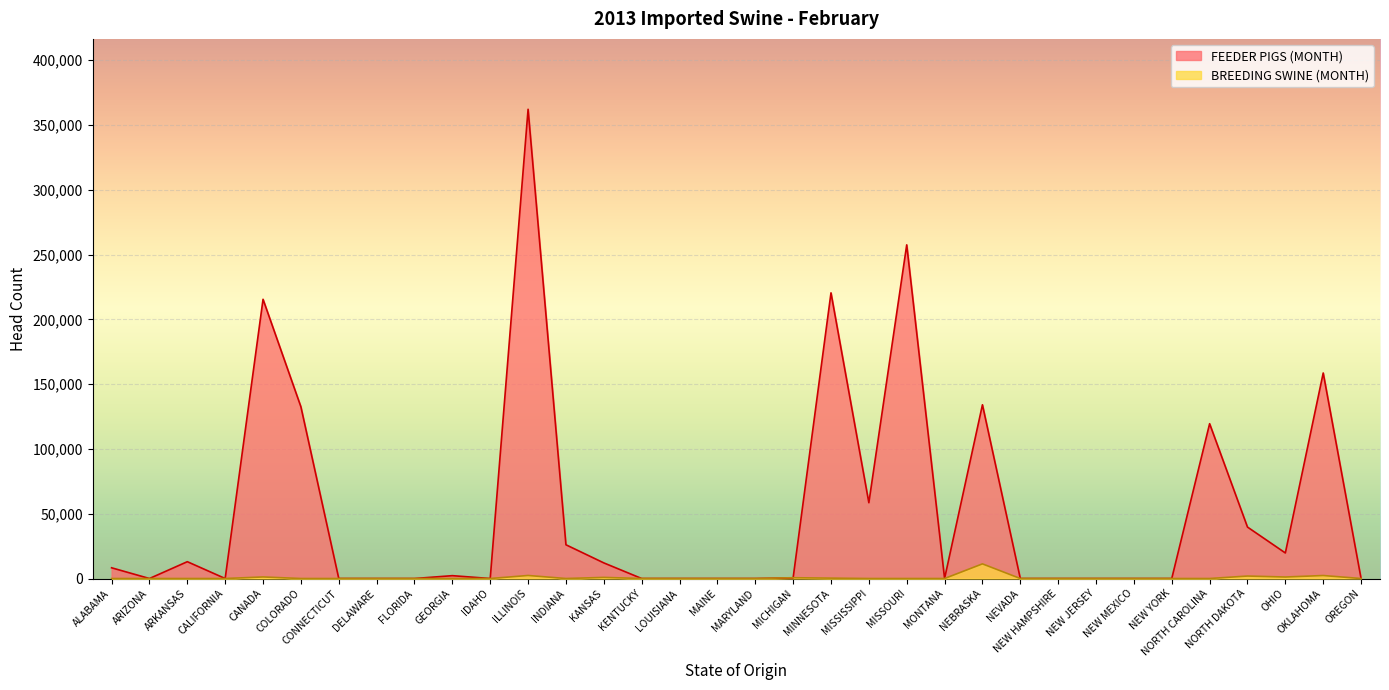

Which series changed the most between IDAHO and NEW MEXICO?

BREEDING SWINE (MONTH)